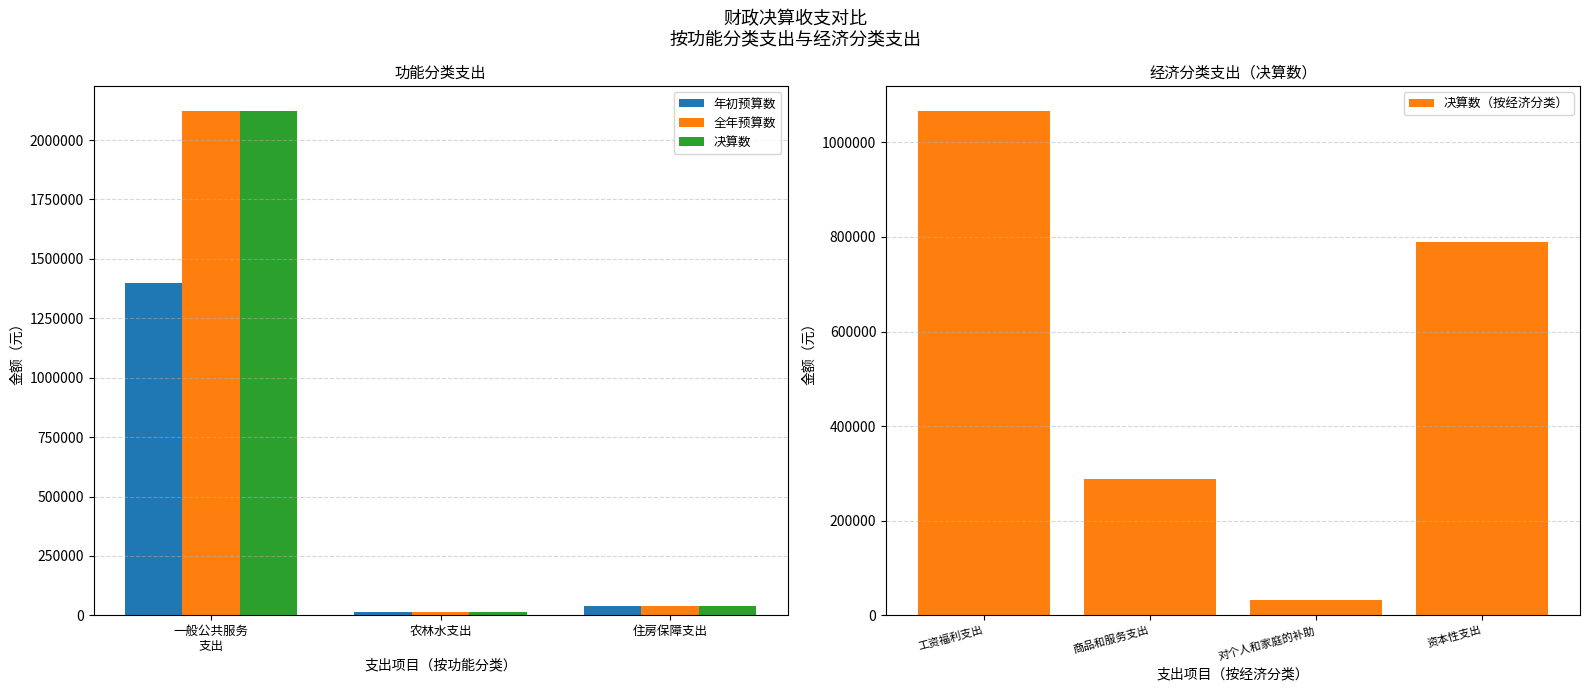

What is the sum of all 年初预算数 values?

1450934.0